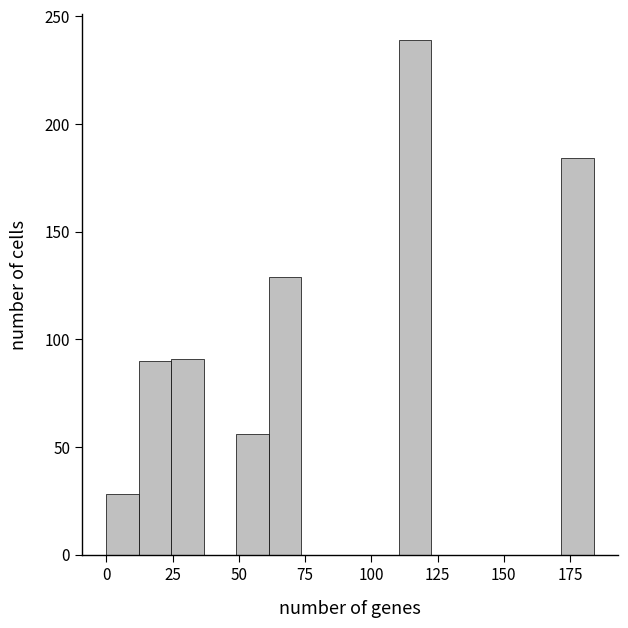

Read against the x-axis, roughly where is the centre of the tallest bar?

115